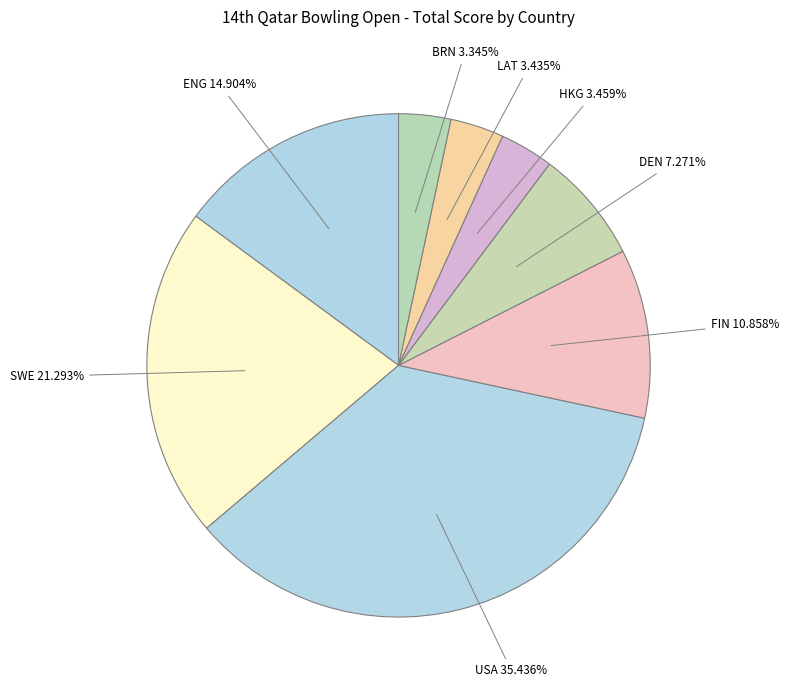

To the nearest percent, what percentage of the pie is DEN?

7%